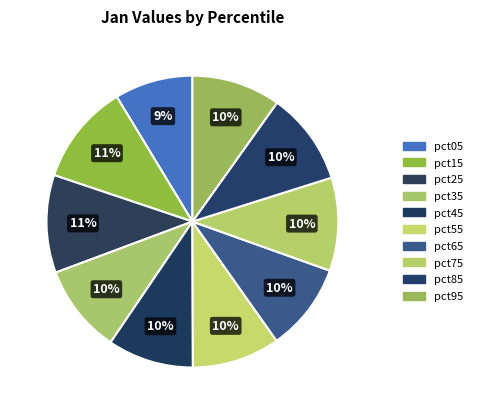

Is pct25 the majority of the pie?

No